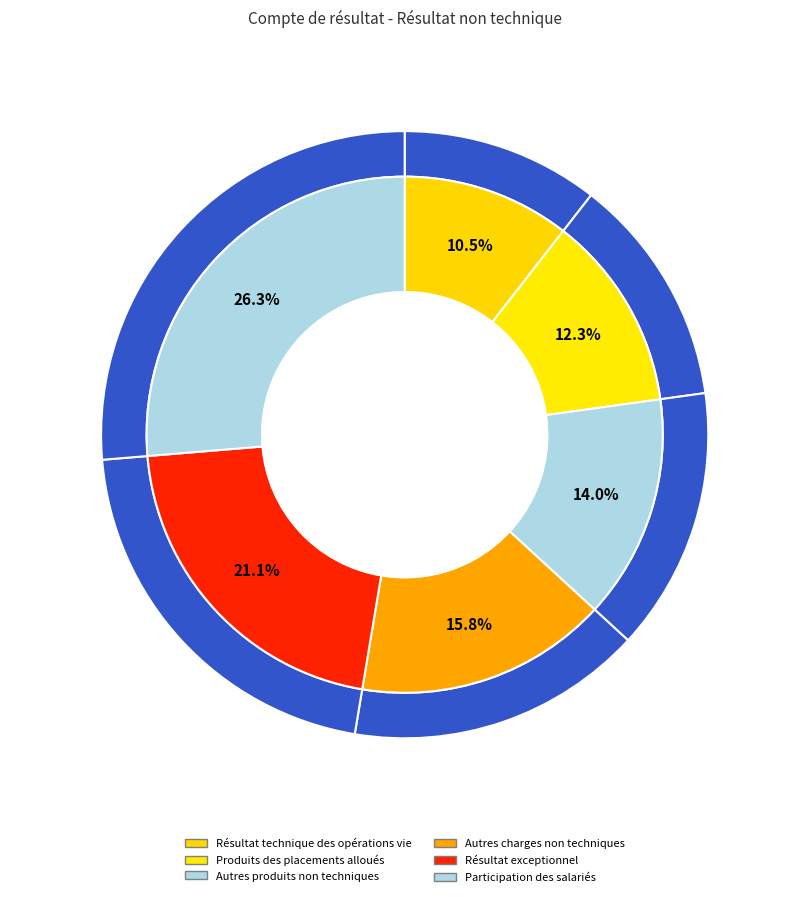

What percentage do Autres produits non techniques and Produits des placements alloués together represent?

26.3%